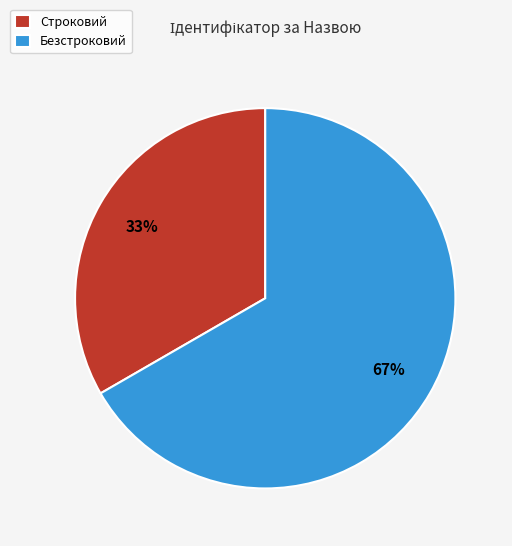

What percentage is the Строковий slice, to the nearest percent?

33%